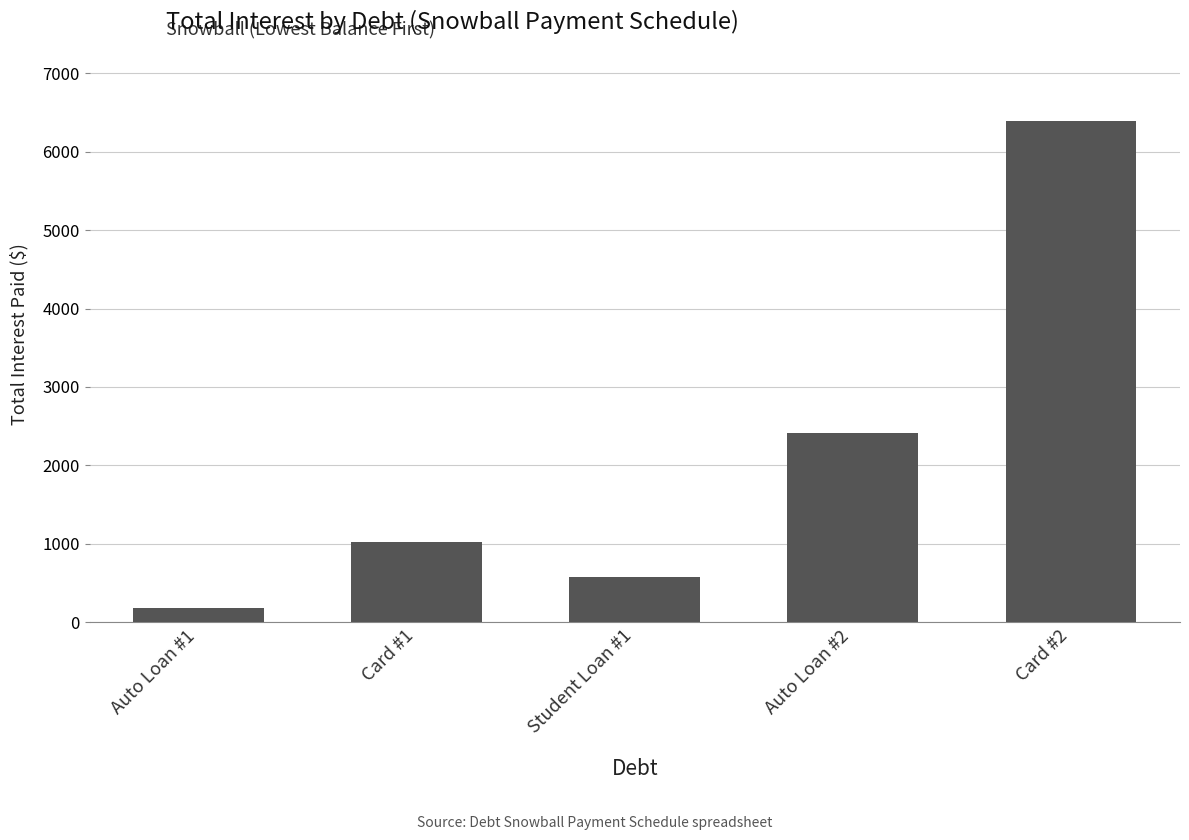

What is the ratio of the value at Card #2 to the value at Student Loan #1?

11.2